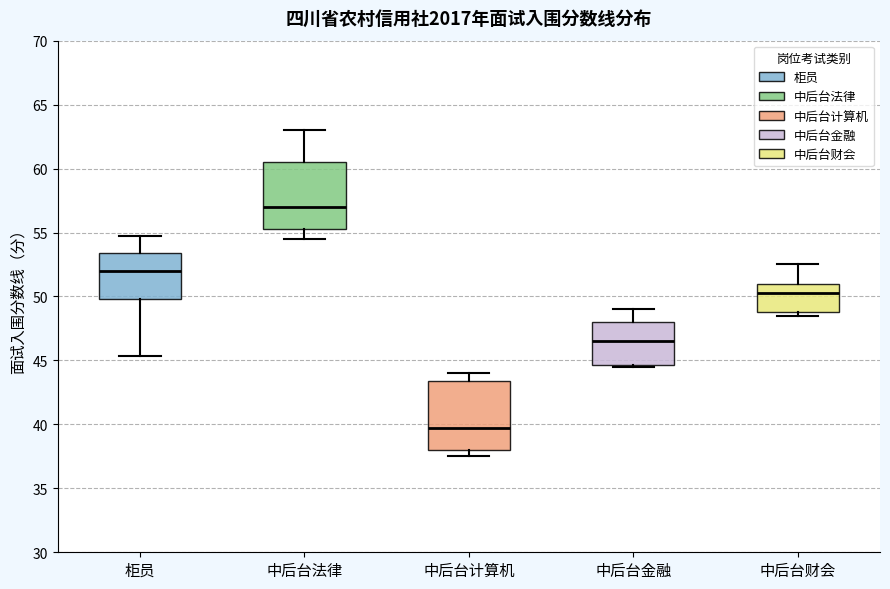

Reading left to right, read every box against the y-axis: the position of its median line, the range the box covers, and the ends of its whiskers. The values are not printed on the chart, so give them approximately, as read against the axis.

柜员: median 52.0, box 50.0 to 53.5, whiskers 45.5 to 54.5
中后台法律: median 57.0, box 55.5 to 60.5, whiskers 54.5 to 63.0
中后台计算机: median 40.0, box 38.0 to 43.5, whiskers 37.5 to 44.0
中后台金融: median 46.5, box 44.5 to 48.0, whiskers 44.5 to 49.0
中后台财会: median 50.5, box 49.0 to 51.0, whiskers 48.5 to 52.5